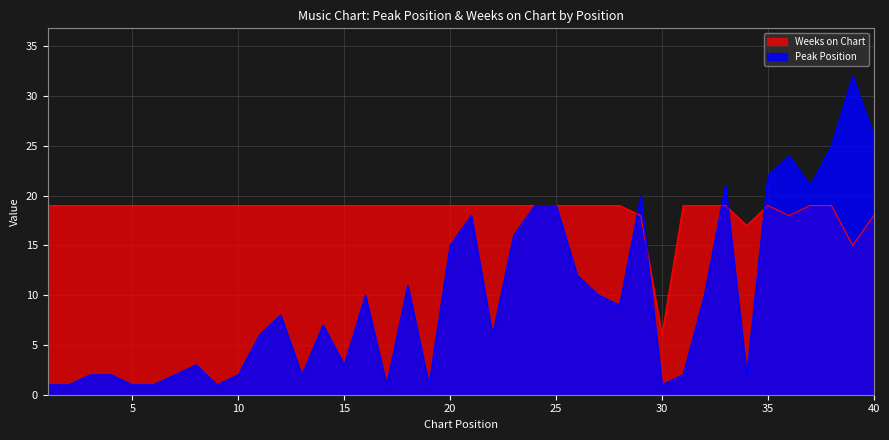

What is the difference between the Peak Position values at 37 and 4?

19